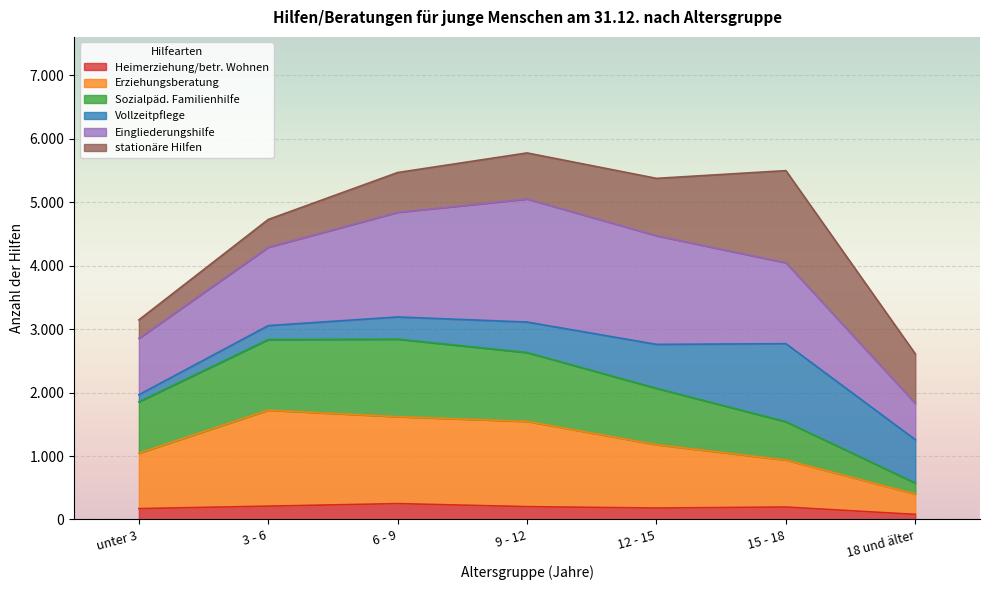

What are all the series names shown in the legend?

Heimerziehung/betr. Wohnen, Erziehungsberatung, Sozialpäd. Familienhilfe, Vollzeitpflege, Eingliederungshilfe, stationäre Hilfen